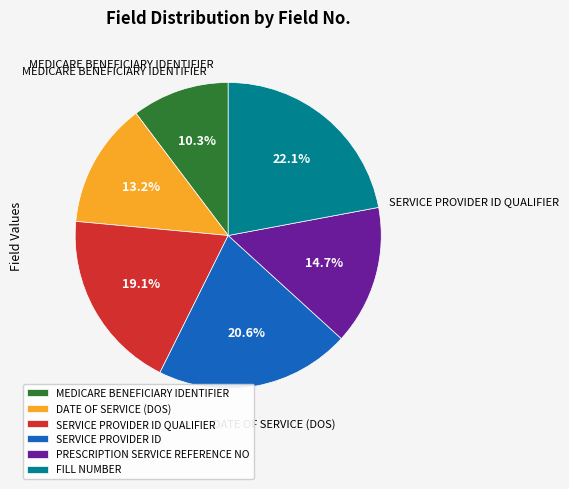

What percentage is the FILL NUMBER slice, to the nearest percent?

22%